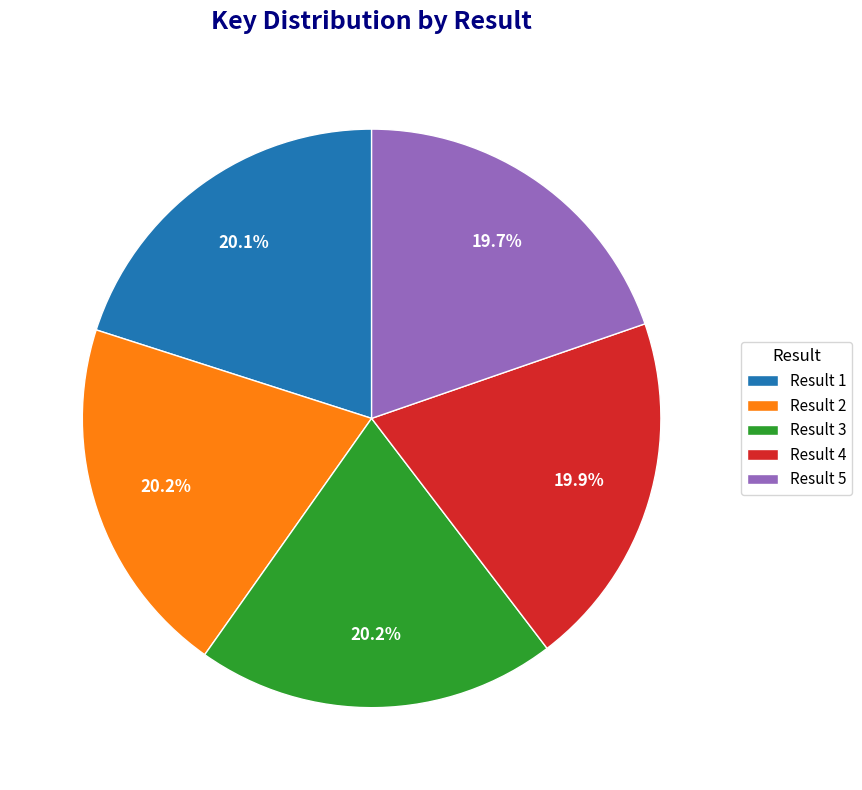

How many slices are in this pie chart?

5